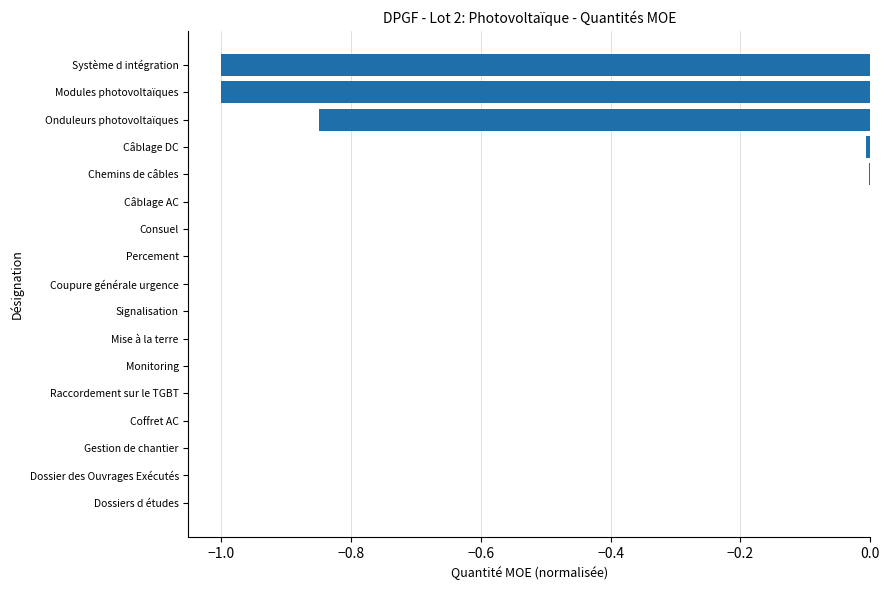

Which has a higher value, Câblage AC or Onduleurs photovoltaïques?

Câblage AC